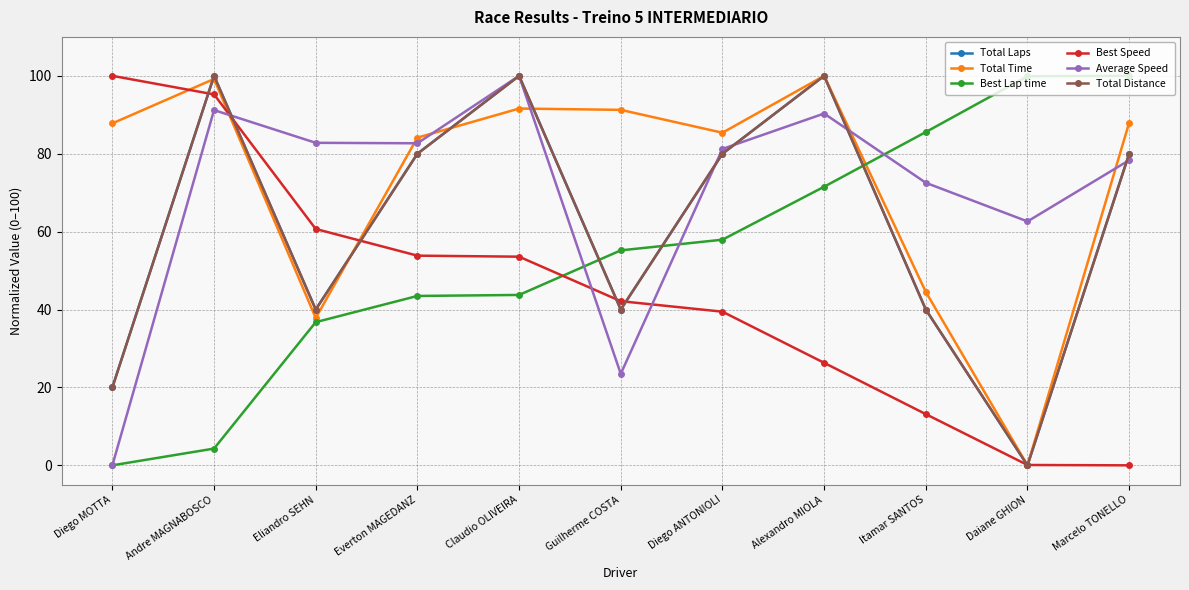

What is the label of the 6th point from the right?

Guilherme COSTA